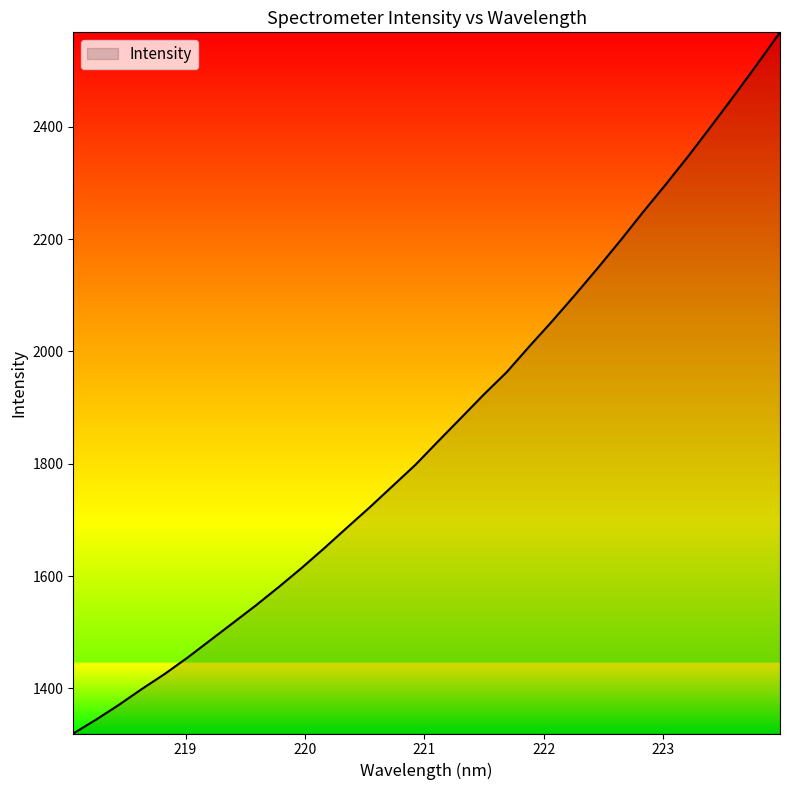

What is the difference between the maximum and minimum values?

1248.6